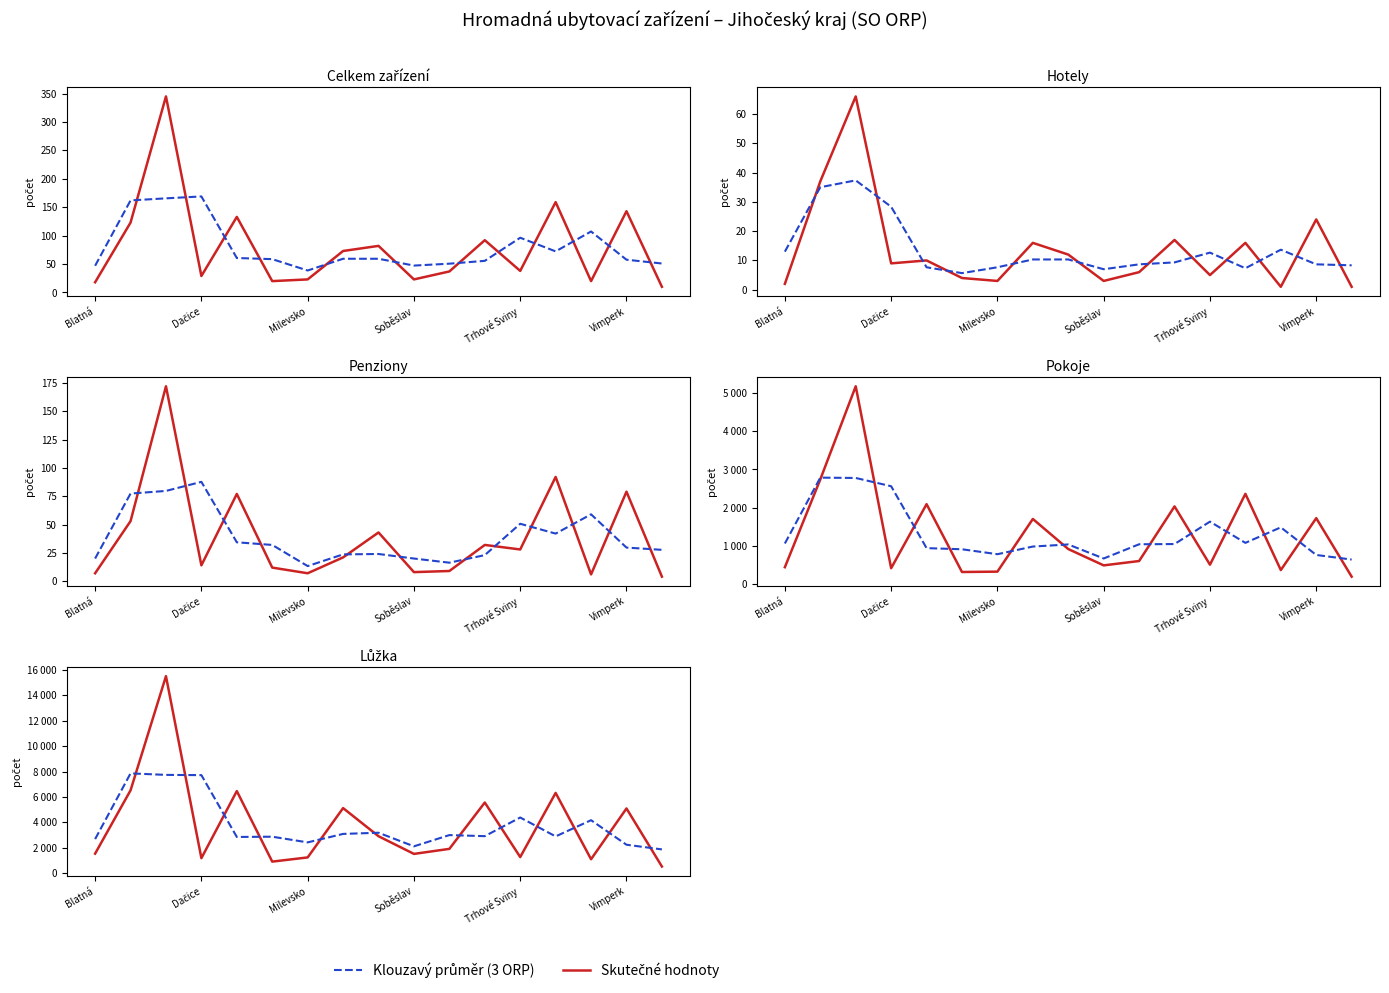

How many data points in Pokoje are above 599?

8